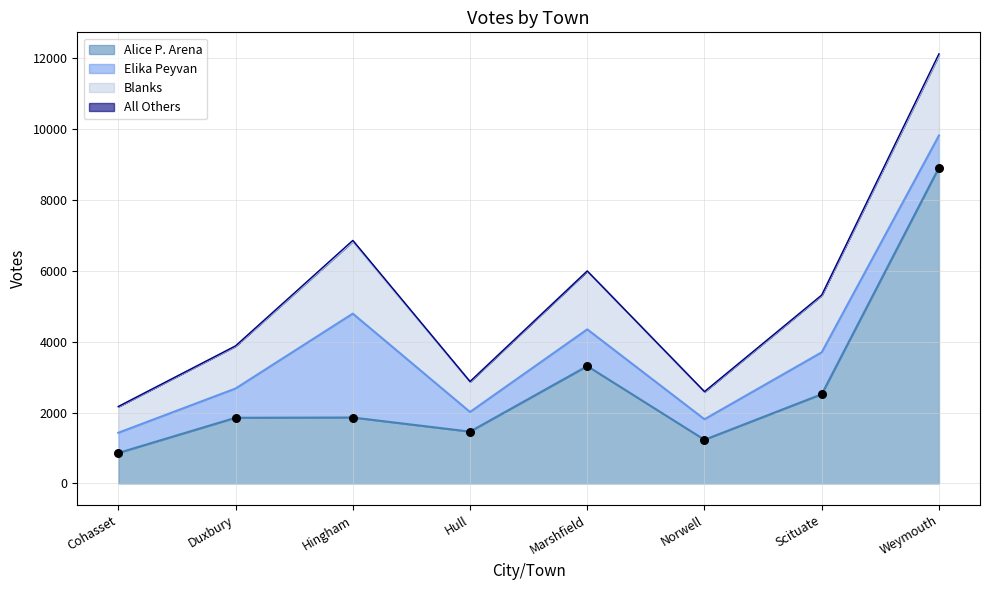

What are all the series names shown in the legend?

Alice P. Arena, Elika Peyvan, Blanks, All Others